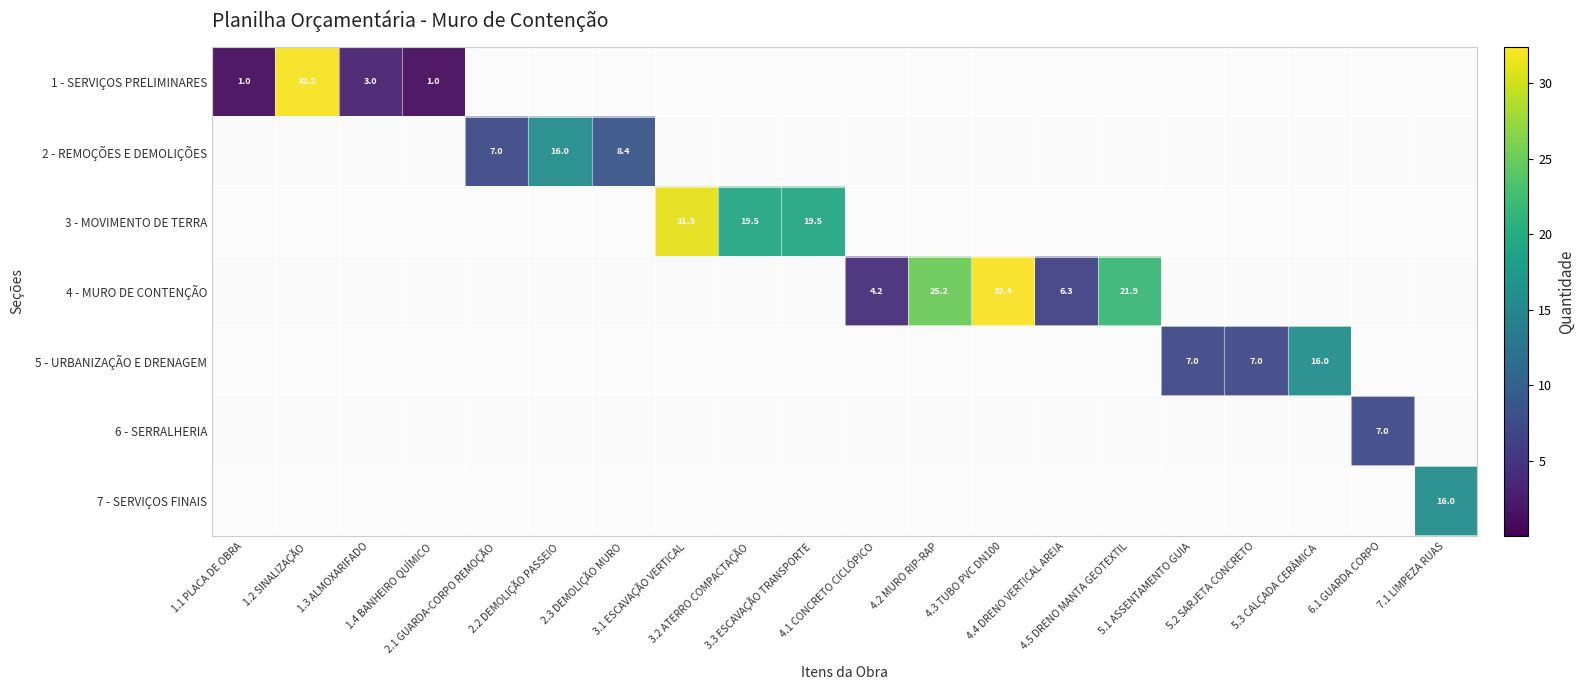

What is the difference between the highest and lowest values at 2.3 DEMOLIÇÃO MURO?

8.4